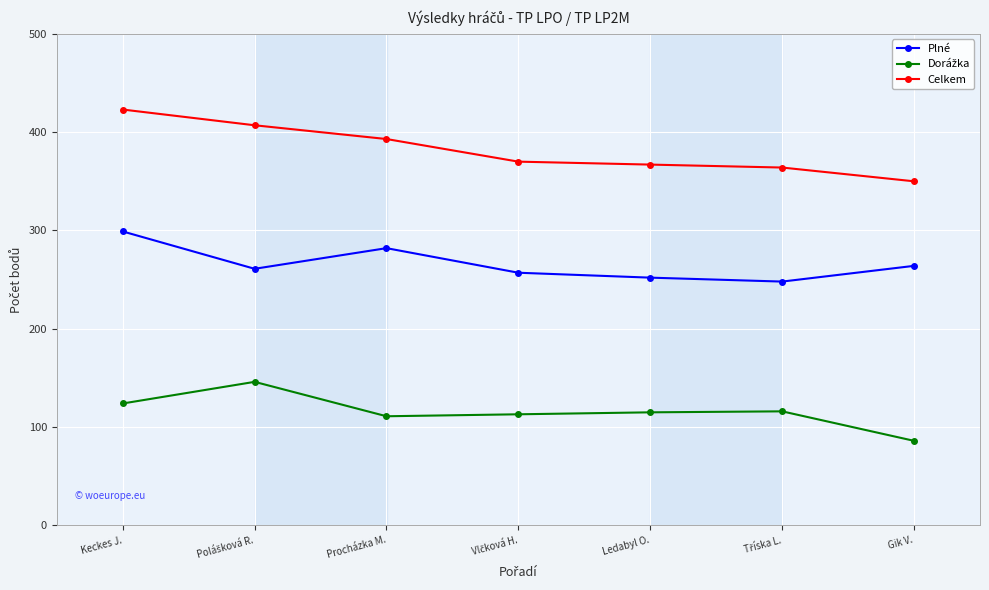

At which label does Plné first exceed 261?

Keckes J.